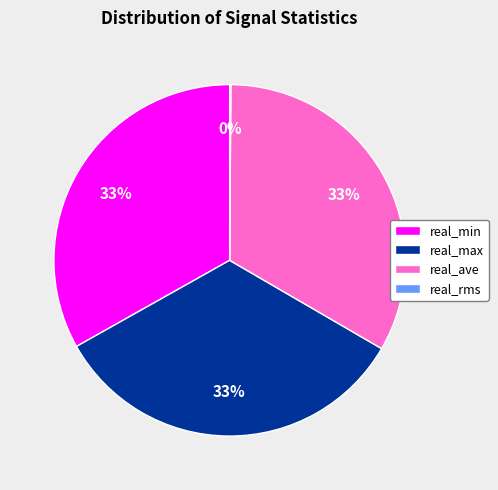

Is it true that real_ave is 28% of the pie?

False